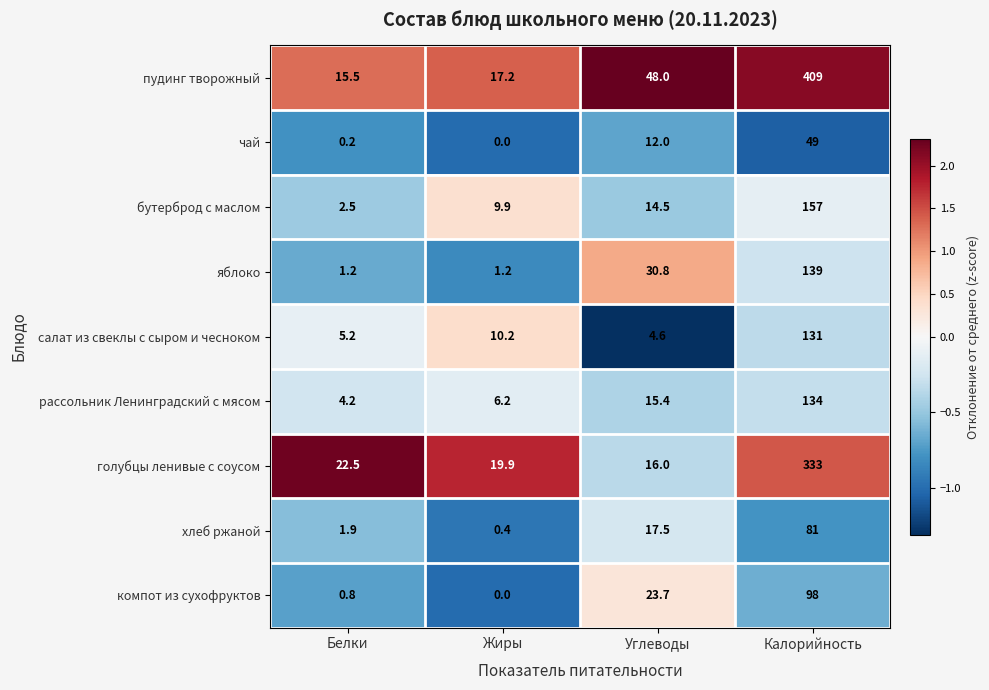

Which series changed the most between Белки and Углеводы?

пудинг творожный